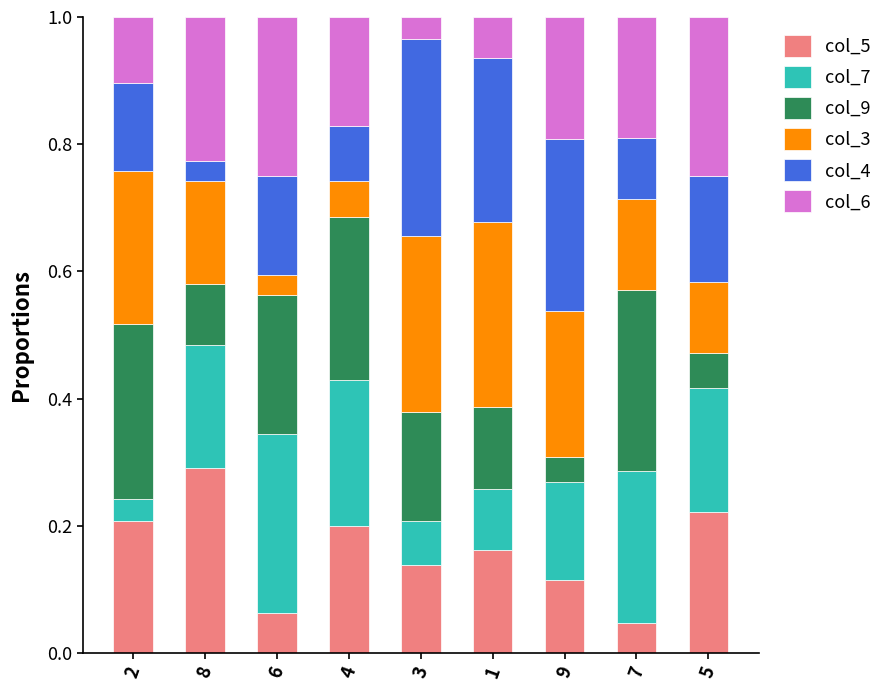

What is the sum of the col_5 values at 3 and 8?

0.4